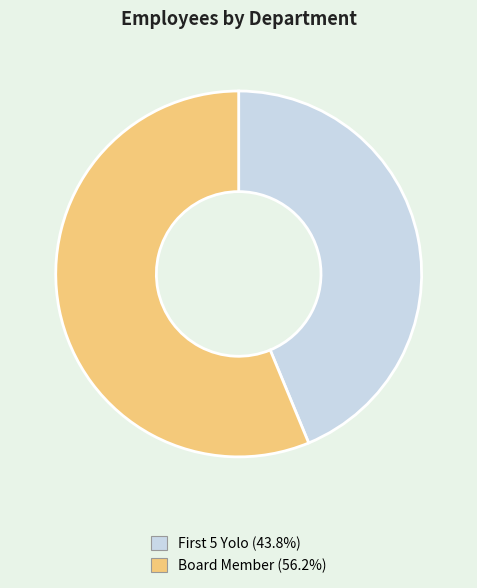

How many slices are in this pie chart?

2